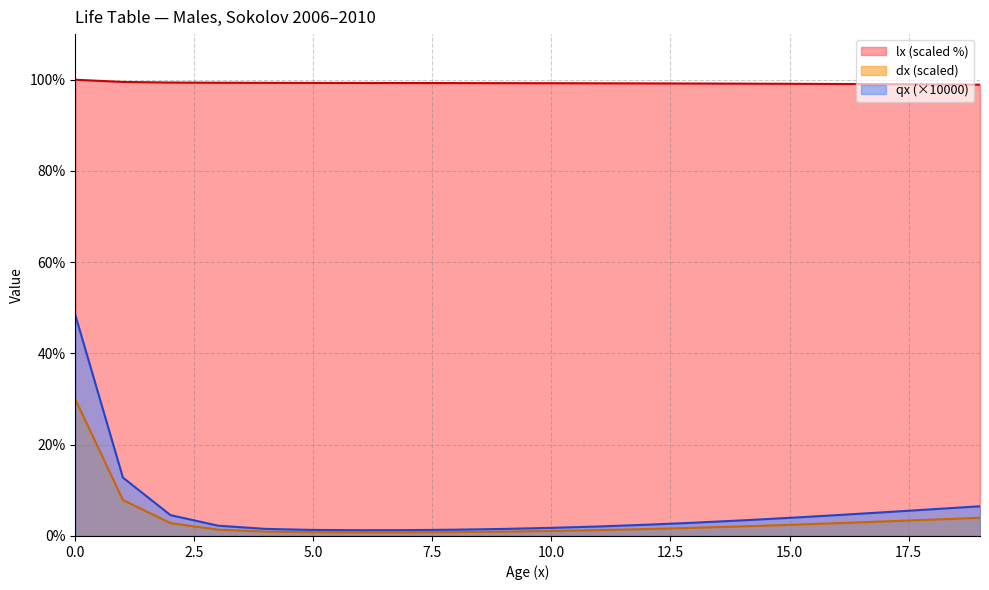

Does the chart display data point markers on the line(s)?

No